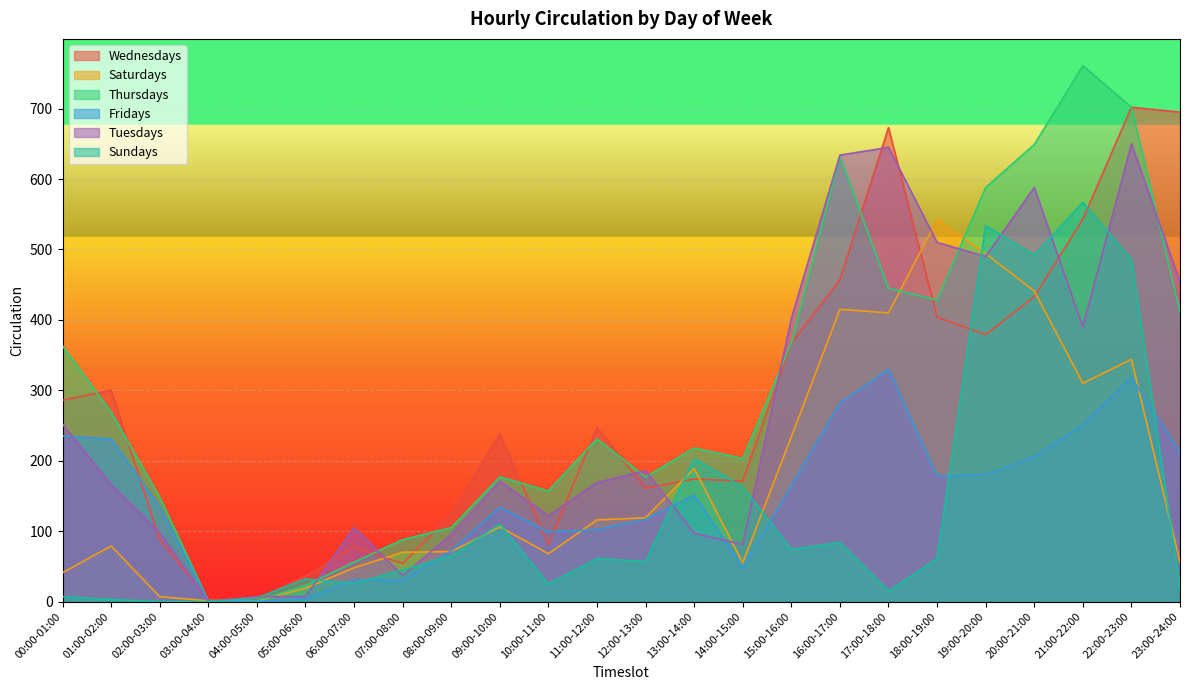

What is the label of the 15th point from the right?

09:00-10:00